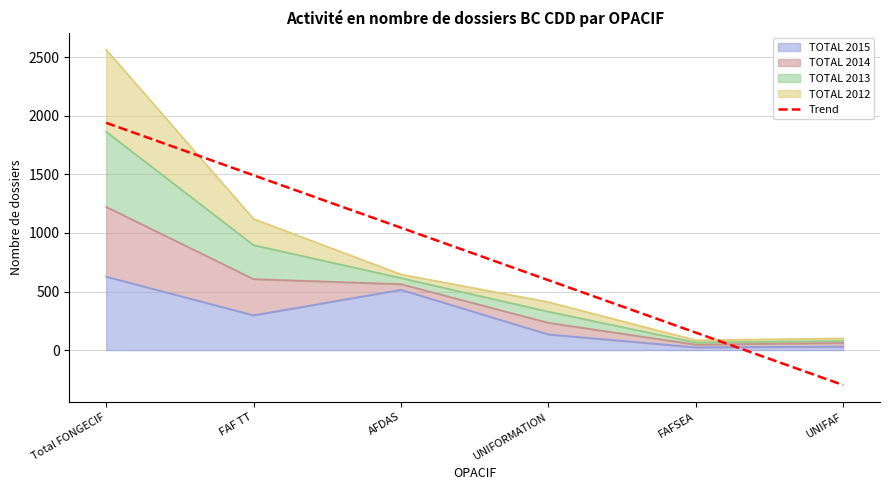

Does the chart display data point markers on the line(s)?

No